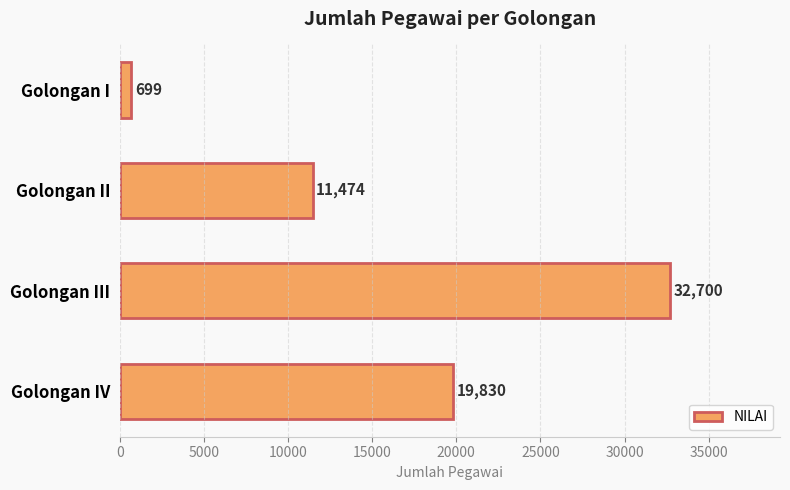

Which label corresponds to the largest value in the chart?

Golongan III